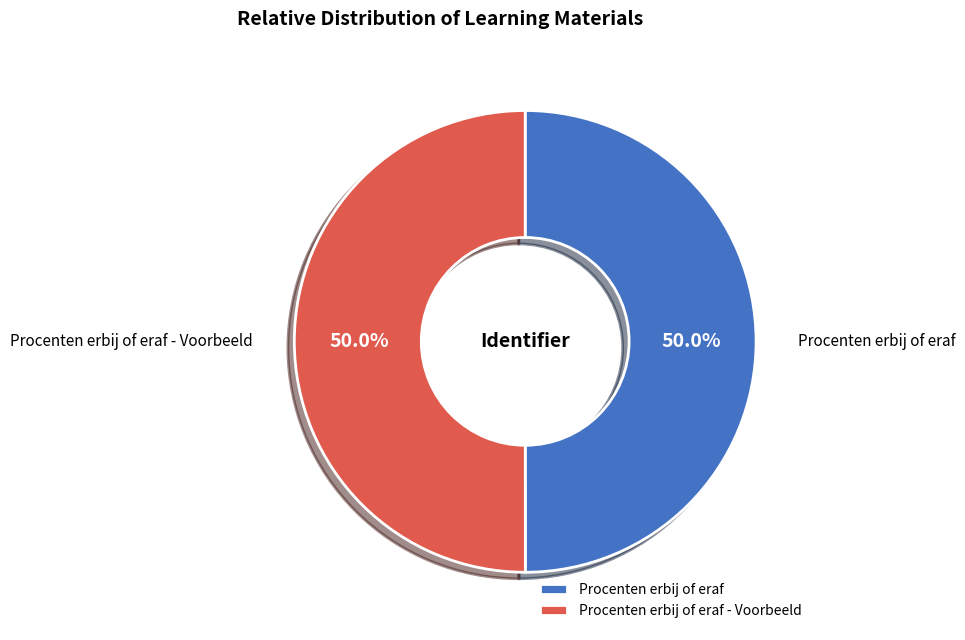

To the nearest percent, what portion does Procenten erbij of eraf represent?

50%